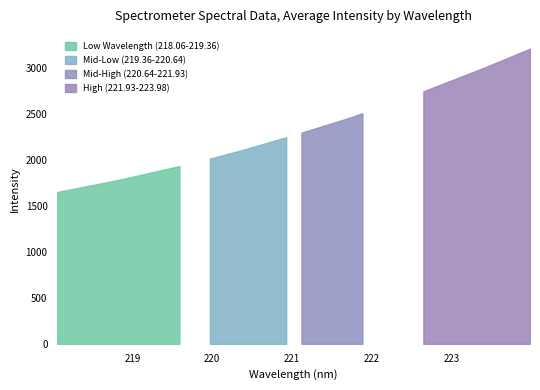

The value at 218.0596 is 1650.4. True or false?

True